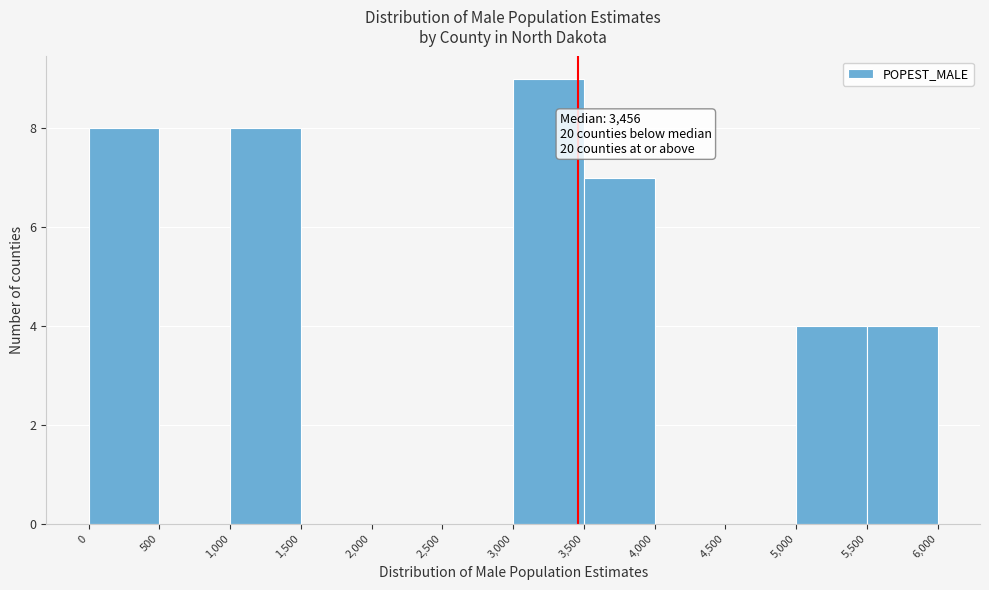

Over which range of the x-axis is the bar tallest?

3,000 to 3,500